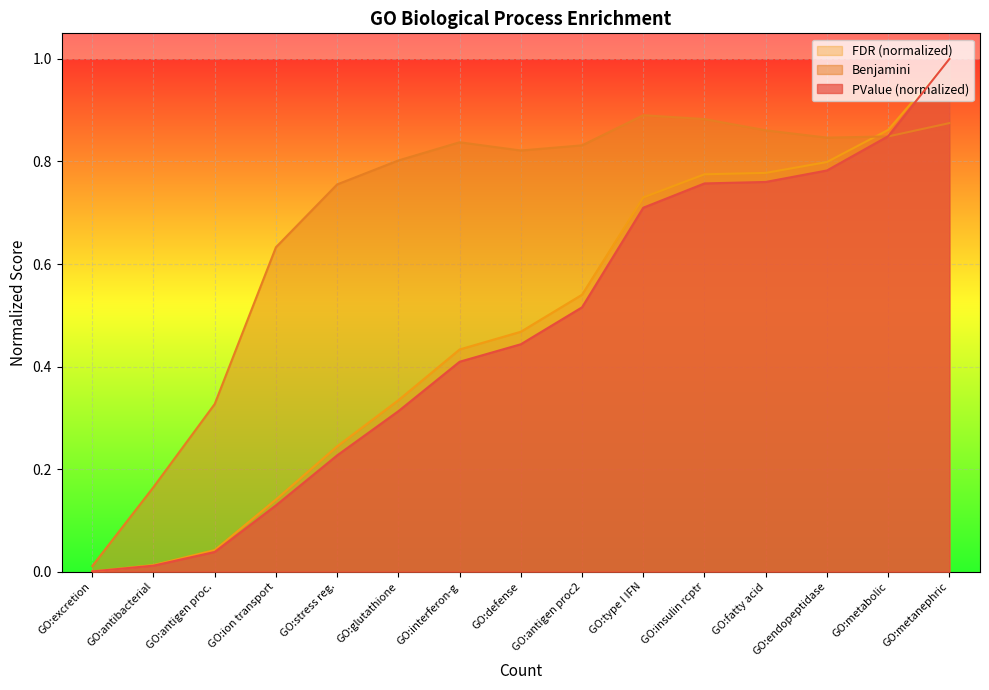

In Benjamini, how many points are lower than both neighbors (excluding endpoints)?

2